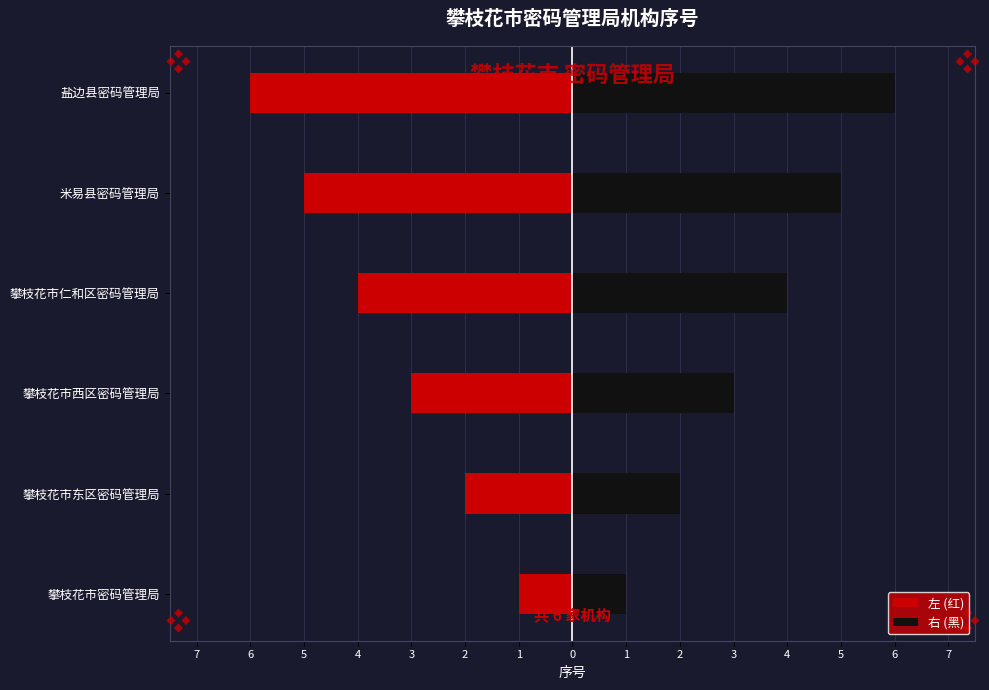

What is the difference between the maximum and second lowest values in the 左 (红) series?

4